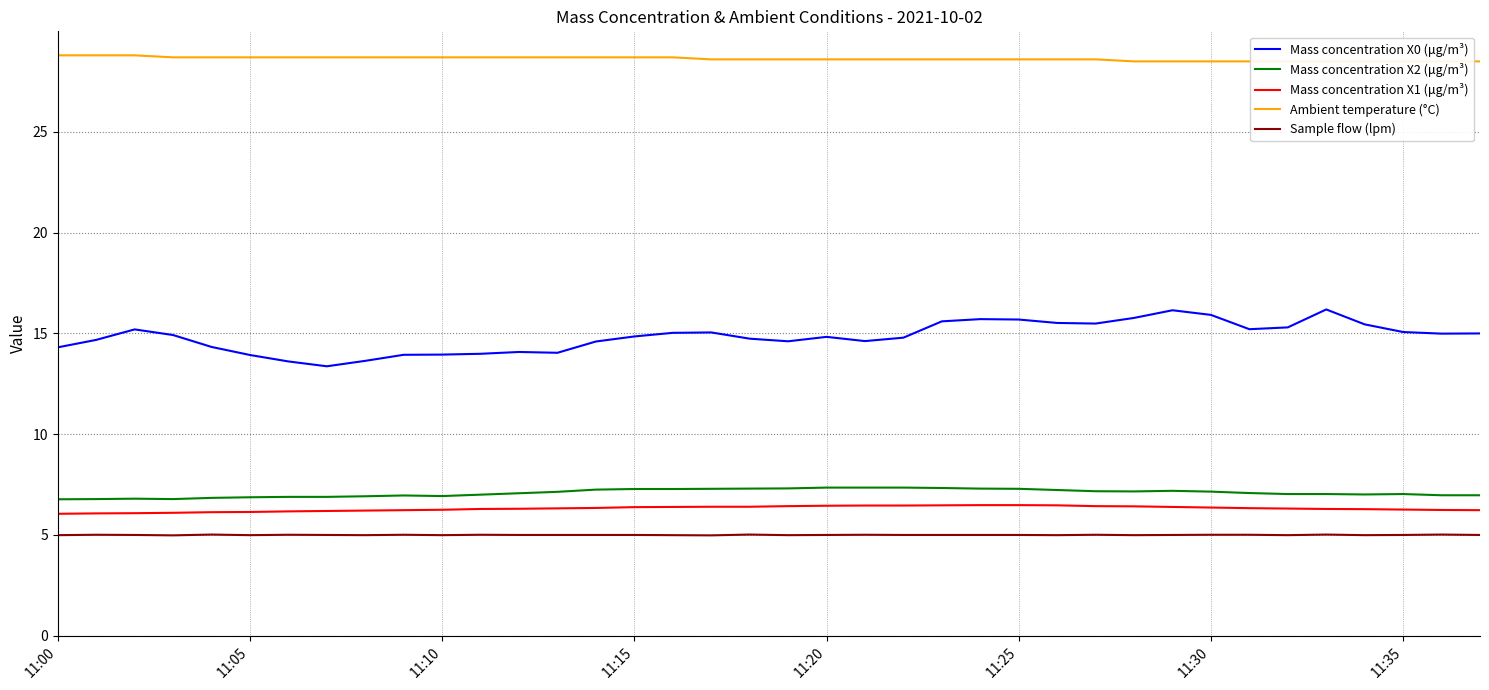

Which category has the lowest value in the Mass concentration X2 (μg/m³) series?

11:00